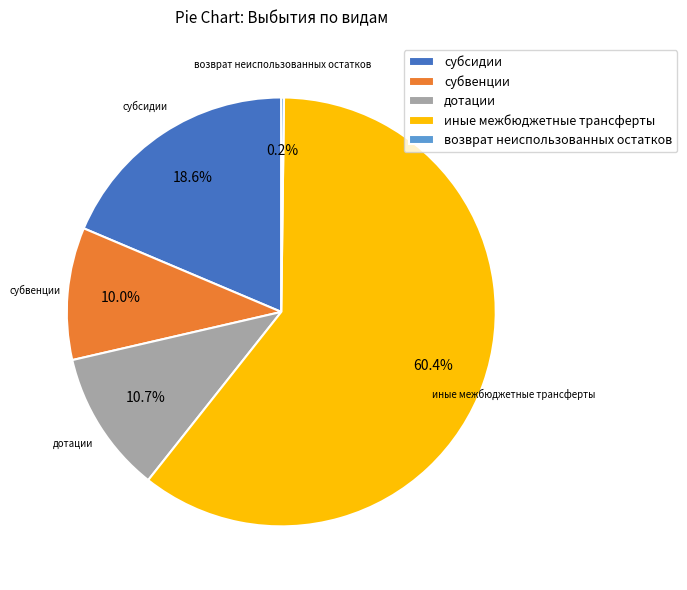

Which has a higher value, субсидии or субвенции?

субсидии